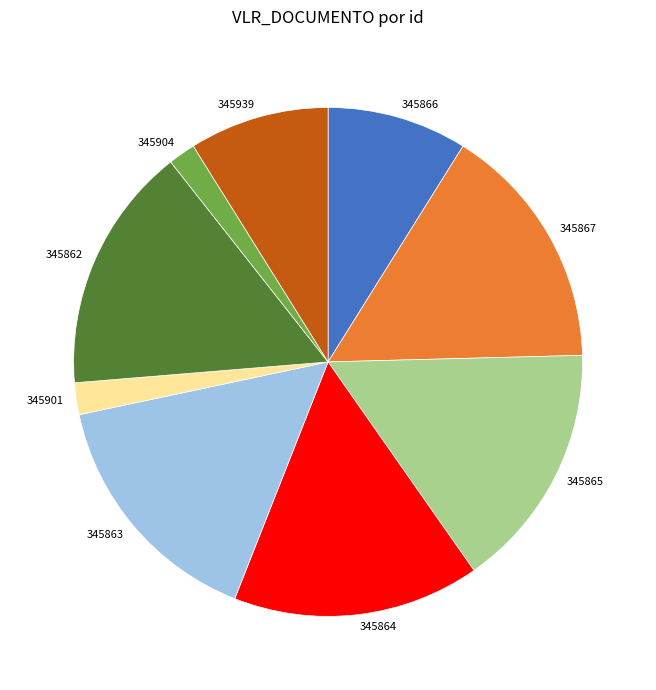

Does 345867 account for over 50% of the chart?

No